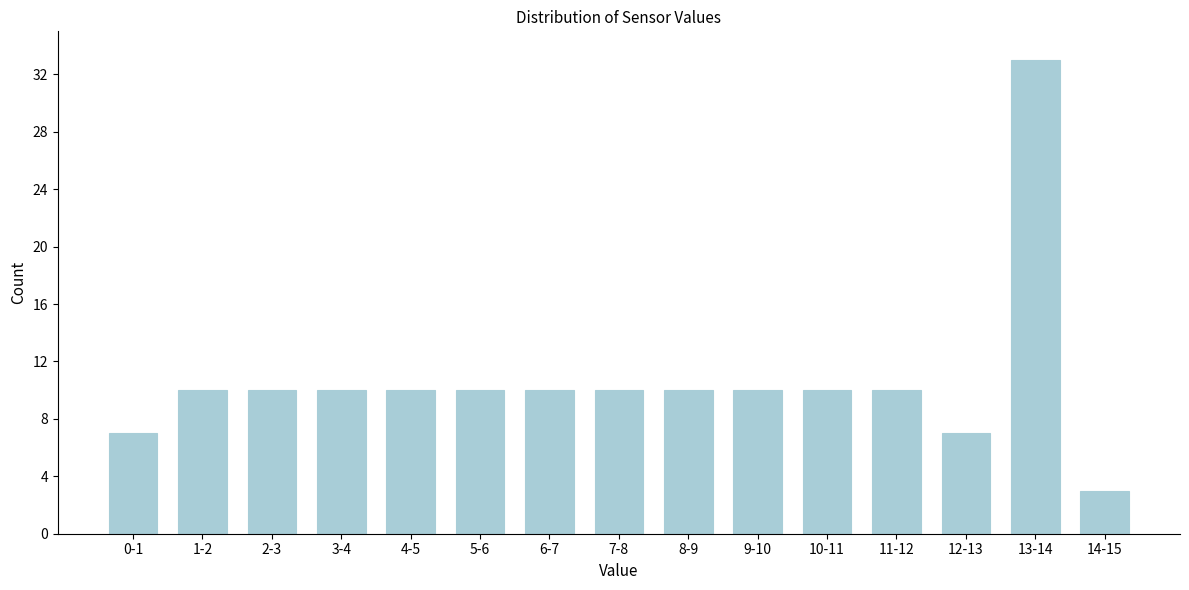

Reading left to right, transcribe all the data shown in this chart.

7	10	10	10	10	10	10	10	10	10	10	10	7	33	3